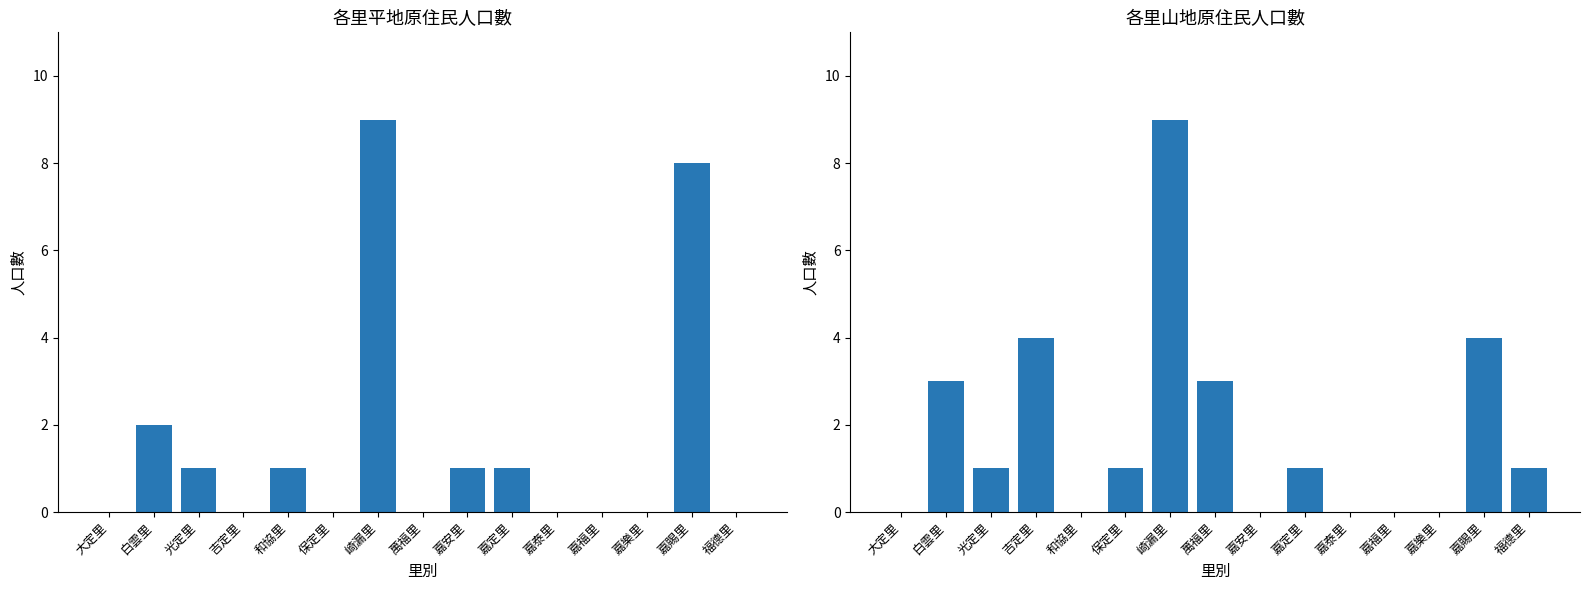

Reading left to right, what are all the values shown in this chart?

平地原住民合計: 大定里=0	白雲里=2	光定里=1	吉定里=0	和協里=1	保定里=0	崎漏里=9	萬福里=0	嘉安里=1	嘉定里=1	嘉泰里=0	嘉福里=0	嘉樂里=0	嘉賜里=8	福德里=0
山地原住民合計: 大定里=0	白雲里=3	光定里=1	吉定里=4	和協里=0	保定里=1	崎漏里=9	萬福里=3	嘉安里=0	嘉定里=1	嘉泰里=0	嘉福里=0	嘉樂里=0	嘉賜里=4	福德里=1